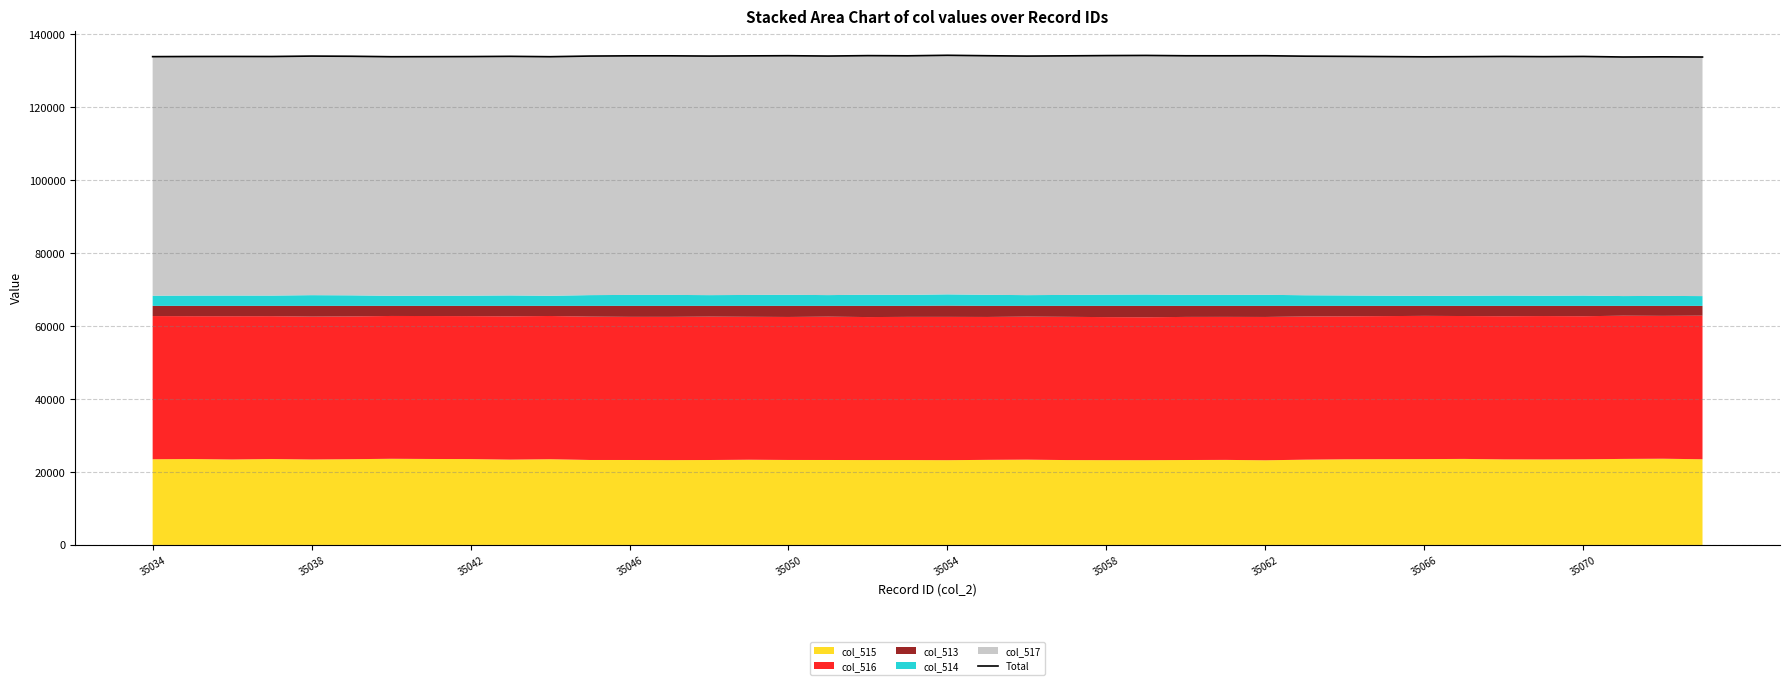

Reading right to left, extract all data points from this chart.

133752	133805	133760	133905	133859	133904	133850	133811	133871	133934	133982	134106	134088	134096	134186	134147	134074	134014	134105	134227	134086	134134	134024	134109	134065	134015	134081	134076	134017	133841	133937	133875	133853	133835	133959	134008	133895	133906	133894	133858